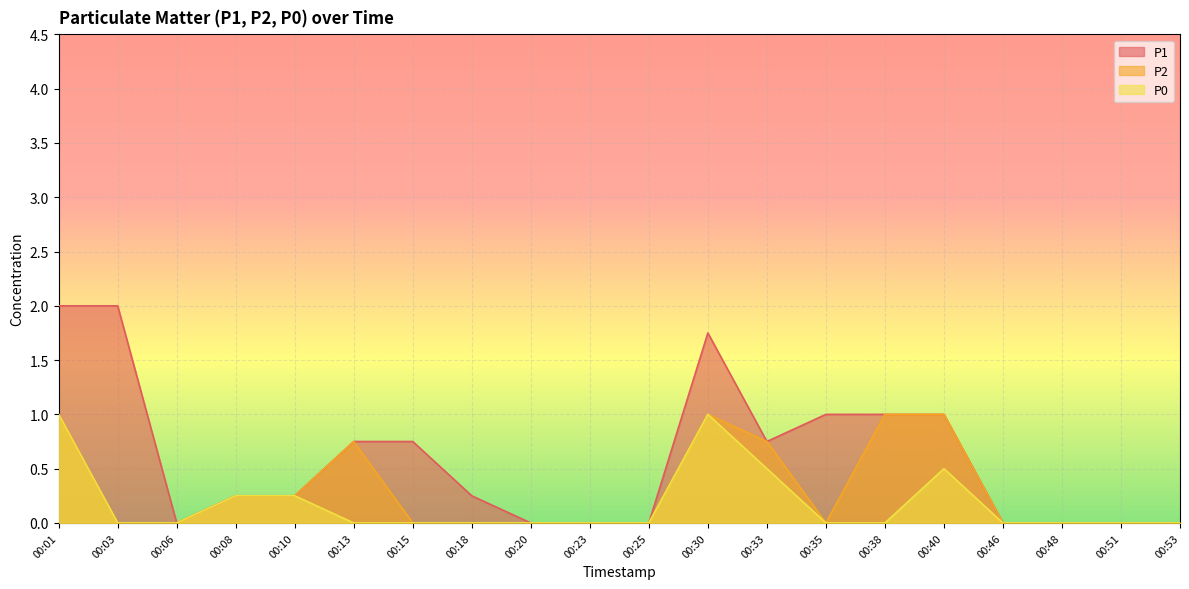

Where is the first local maximum for P0?

00:30